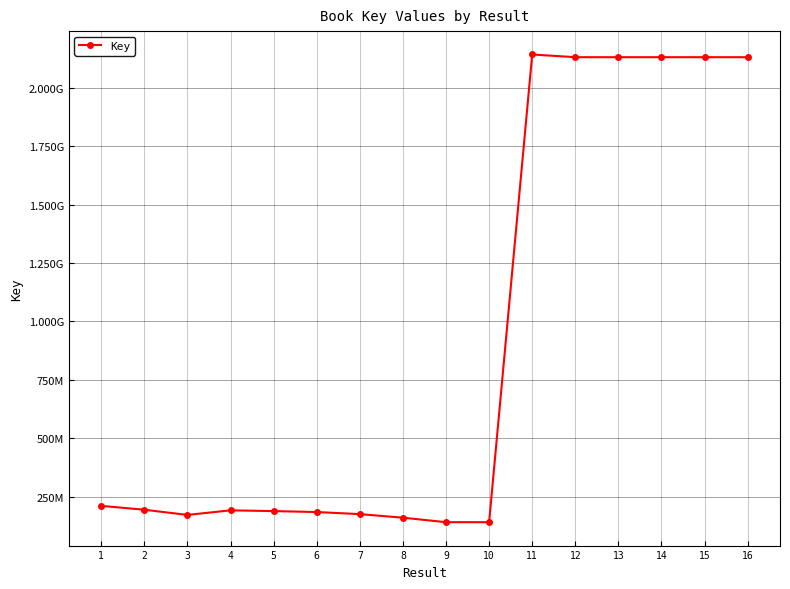

List the labels in order of value, largest first.

11, 14, 16, 12, 13, 15, 1, 2, 4, 5, 6, 7, 3, 8, 9, 10